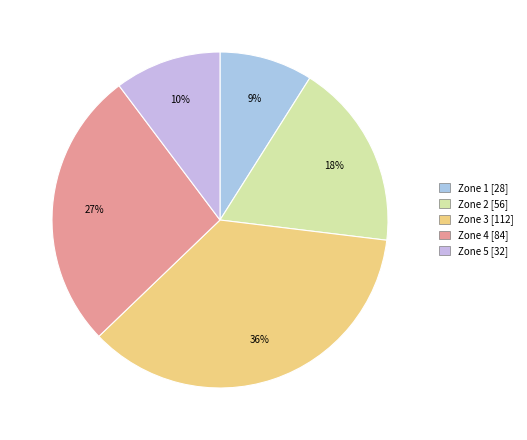

How many slices are in this pie chart?

5